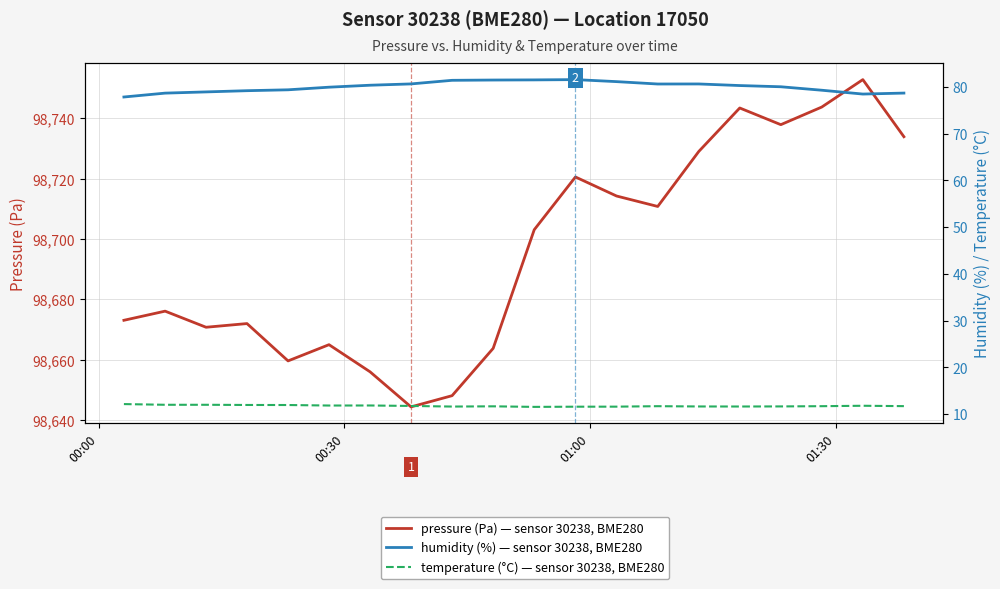

Count the number of categories in the chart.

20